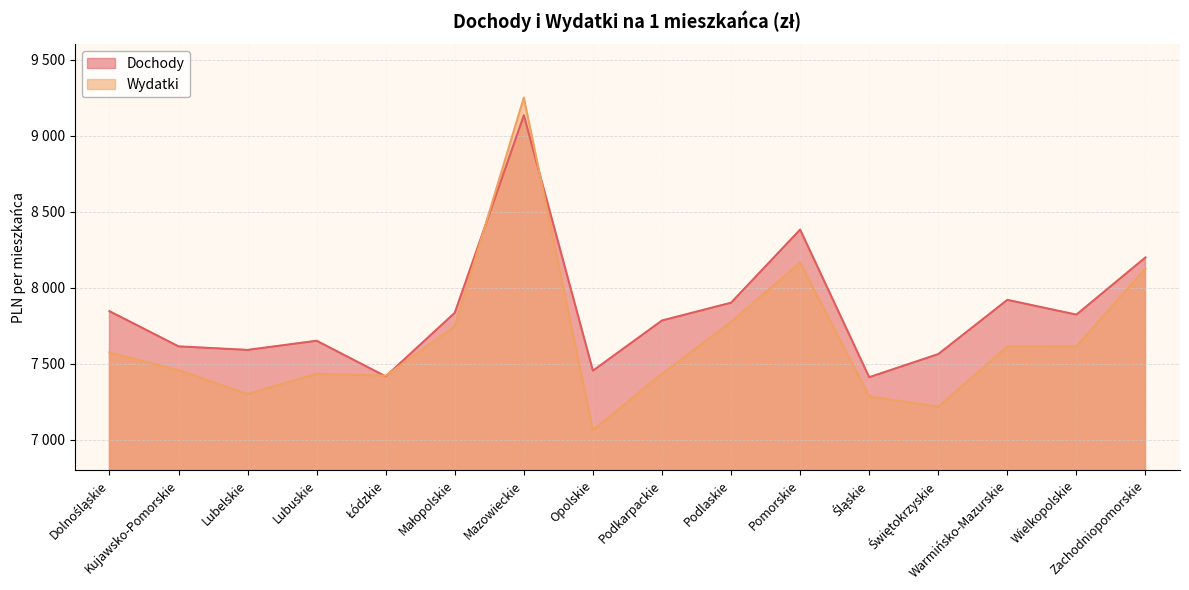

What is the highest value of the Dochody series?

9133.2